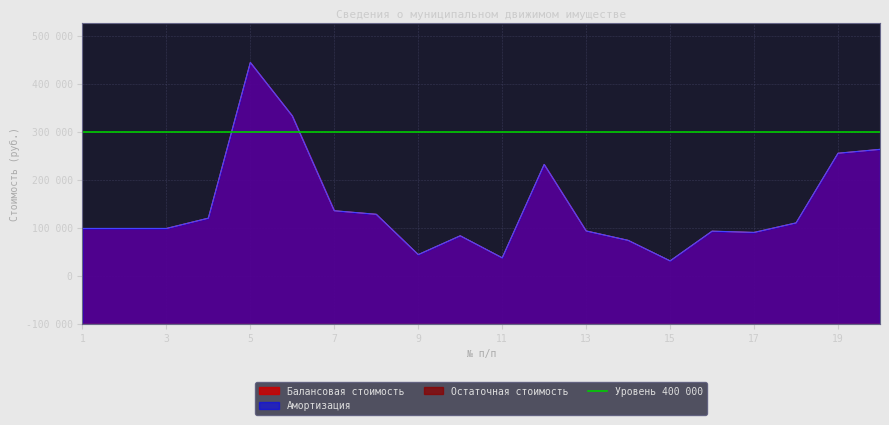

Is it true that Балансовая стоимость equals 105515.4 at 10?

False